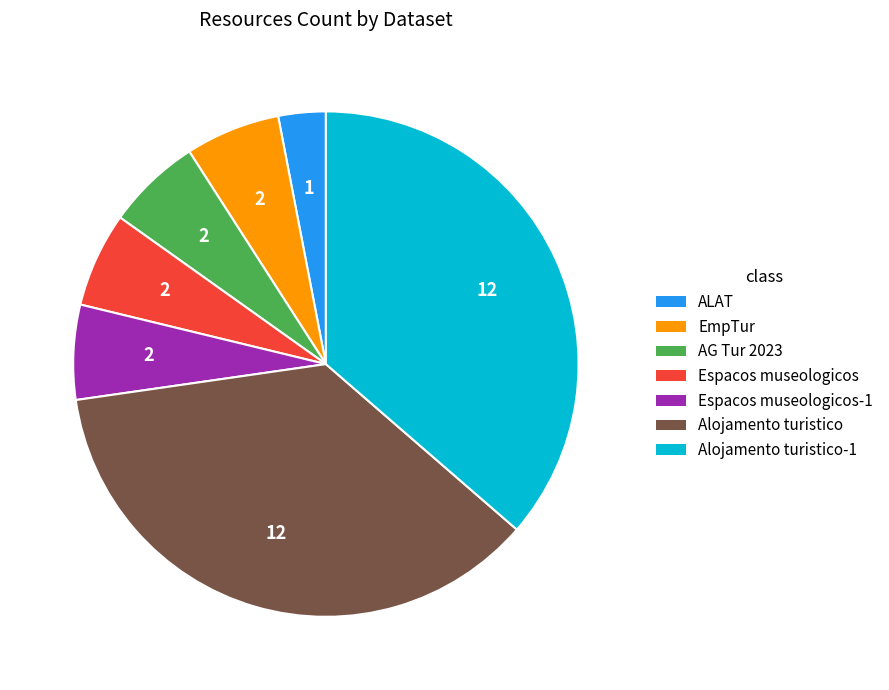

Is there a majority slice in this chart?

No